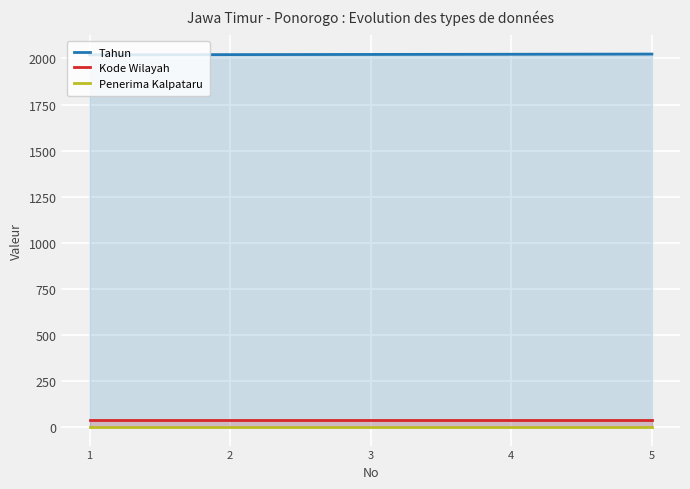

At how many categories does at least one series exceed 1311?

5